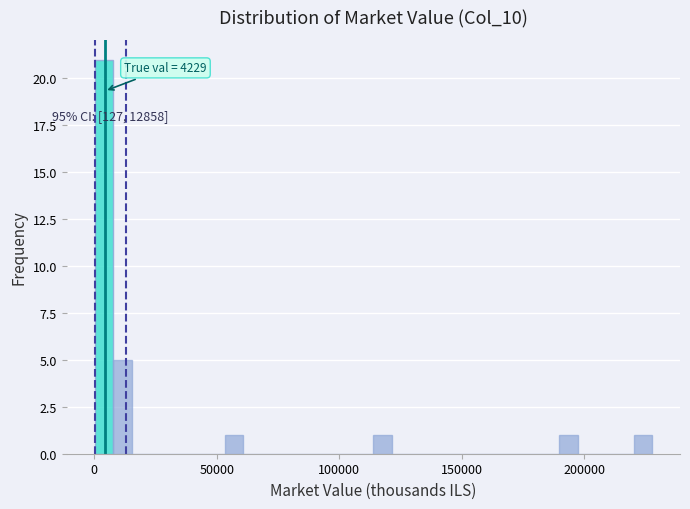

Read against the x-axis, roughly where is the centre of the tallest bar?

5000